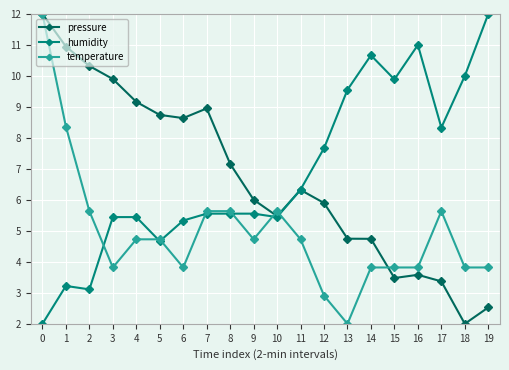

How many distinct data groups are displayed?

3